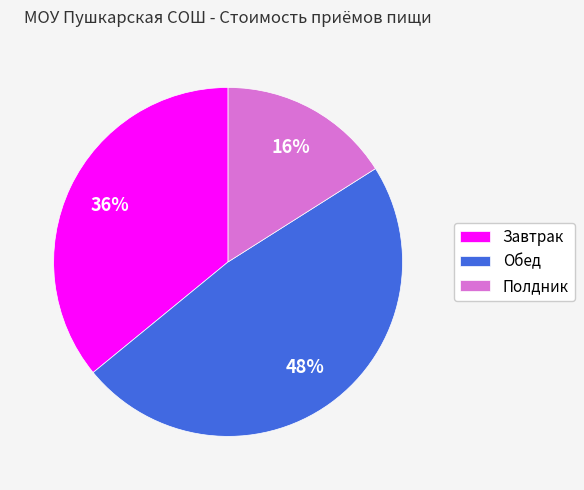

What percentage is the Обед slice, to the nearest percent?

48%